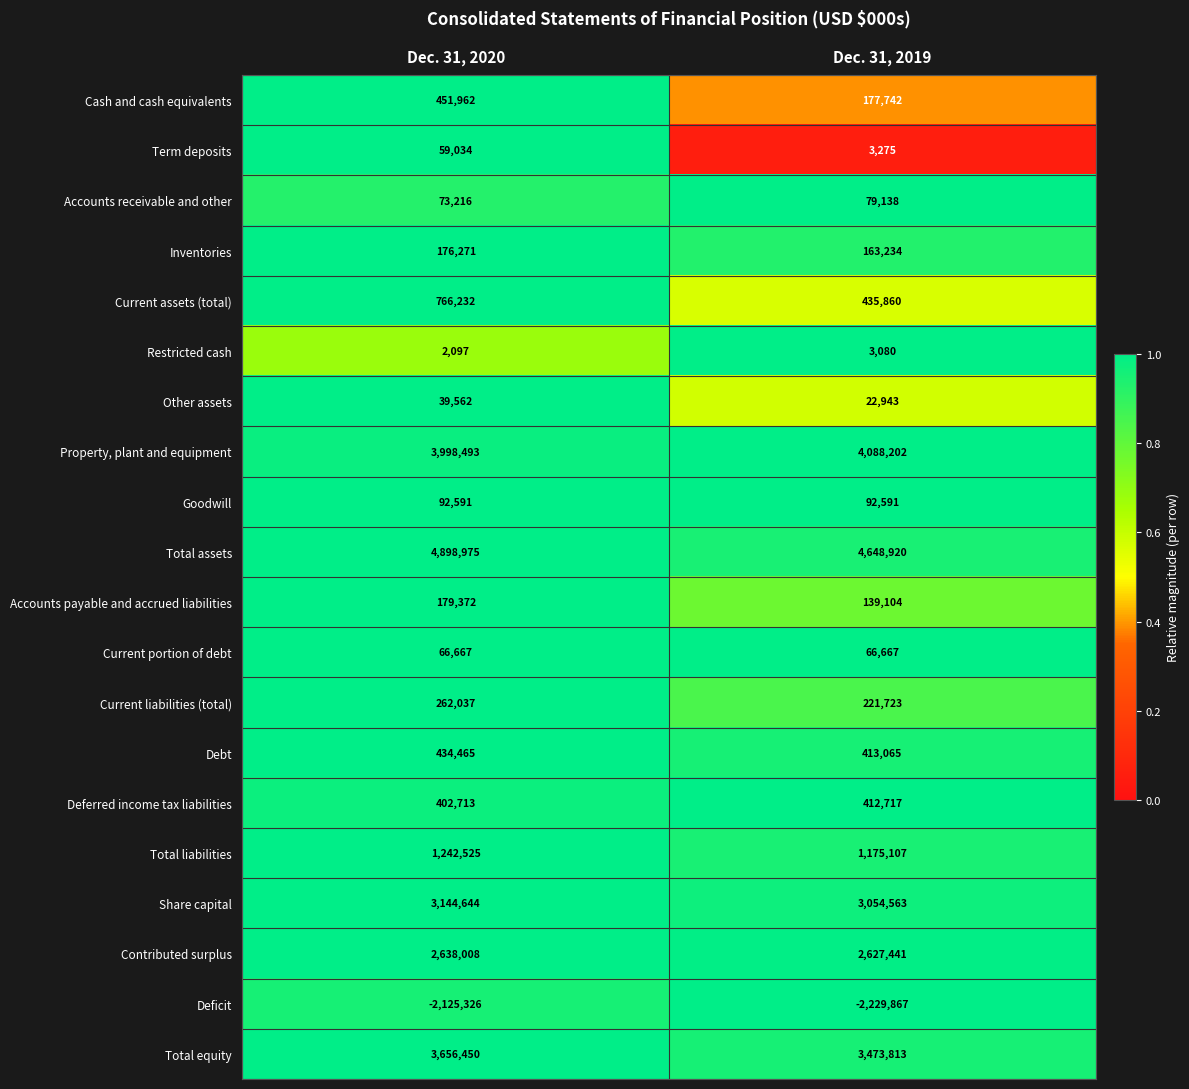

List the series in order of their peak value, highest first.

Total assets, Property, plant and equipment, Total equity, Share capital, Contributed surplus, Total liabilities, Current assets (total), Cash and cash equivalents, Debt, Deferred income tax liabilities, Current liabilities (total), Accounts payable and accrued liabilities, Inventories, Goodwill, Accounts receivable and other, Current portion of debt, Term deposits, Other assets, Restricted cash, Deficit